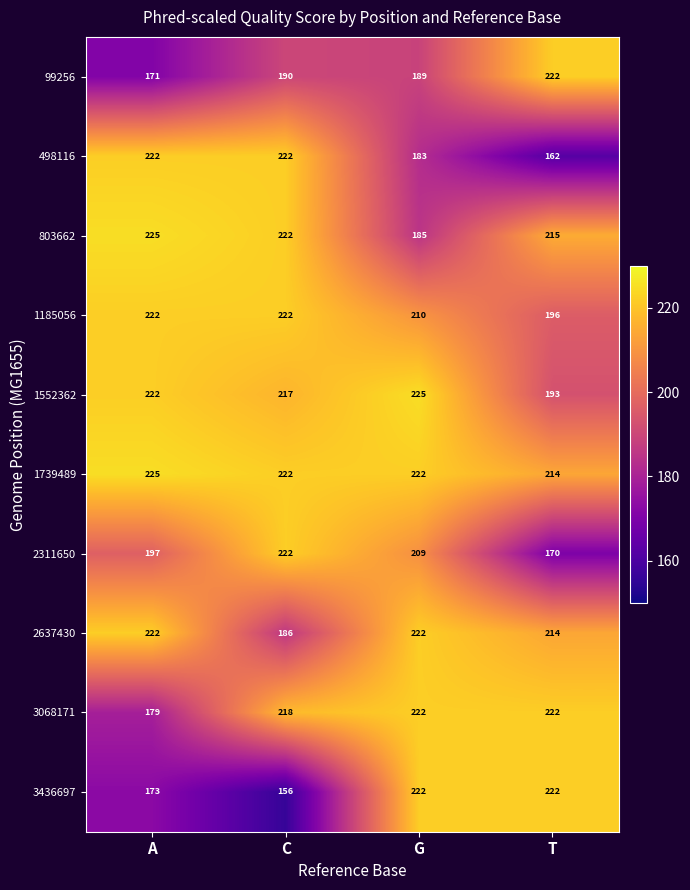

The value of 1552362 at C is 283. True or false?

False